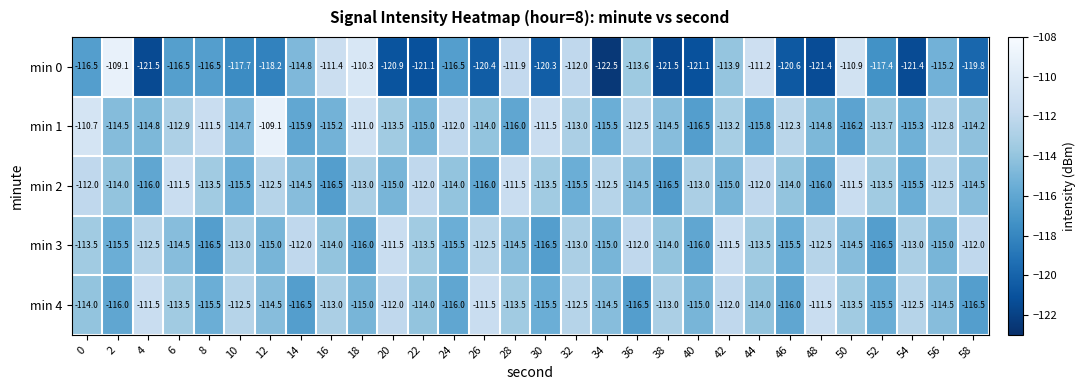

True or false: min 0 has a value of -35.3 at 8.

False